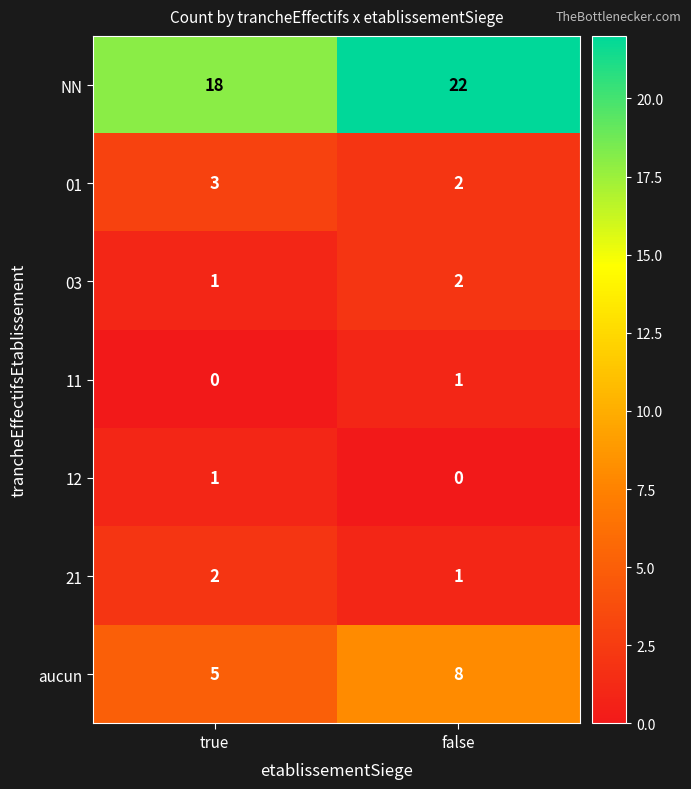

What is the total value across all series at false?

36